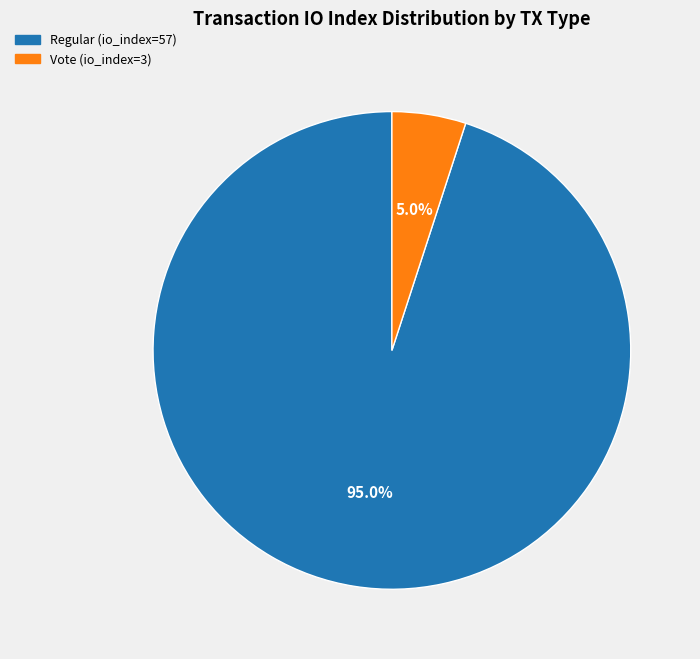

The Vote (io_index=3) slice represents 5% of the pie. True or false?

True